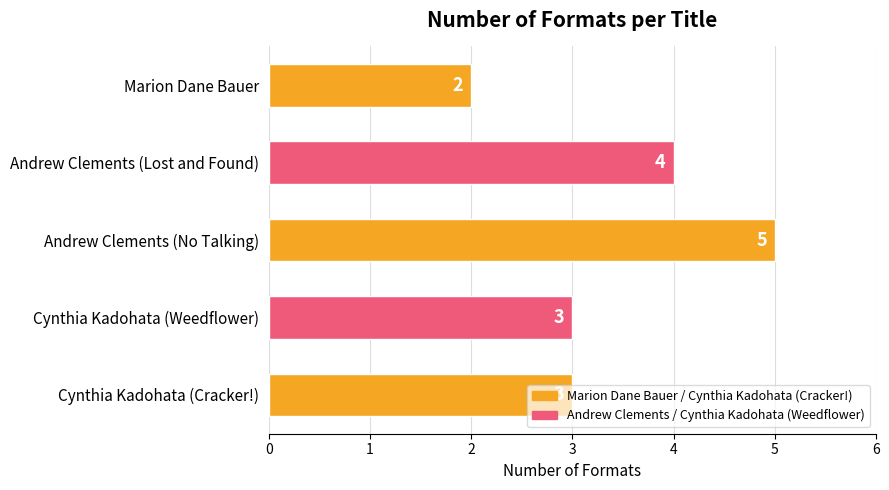

The chart shows a value of 4 at Andrew Clements (Lost and Found). True or false?

True